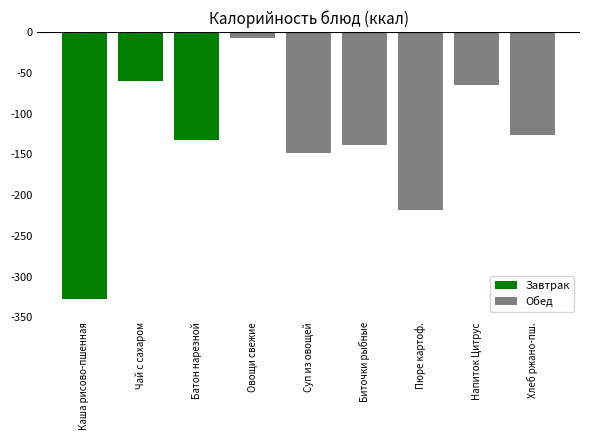

At which category does the chart reach its peak across all series?

Овощи свежие